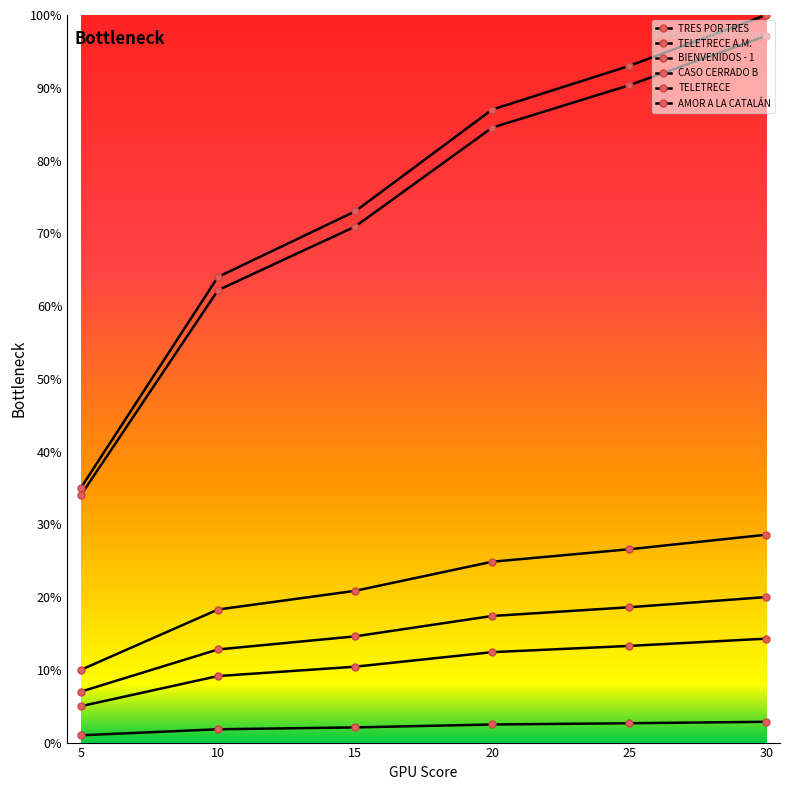

What is the value of the TELETRECE point at the 3rd from the left?

0.2